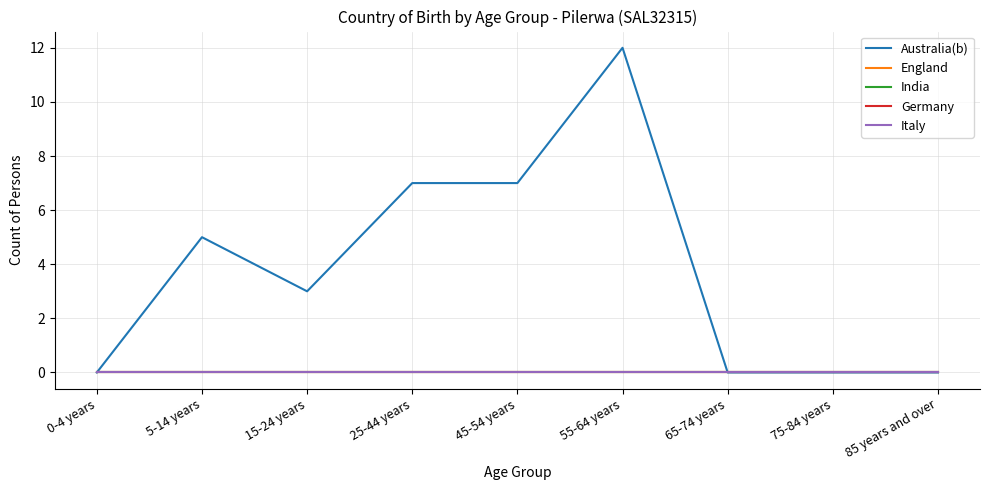

Rank the series by their maximum value, from lowest to highest.

England, India, Germany, Italy, Australia(b)